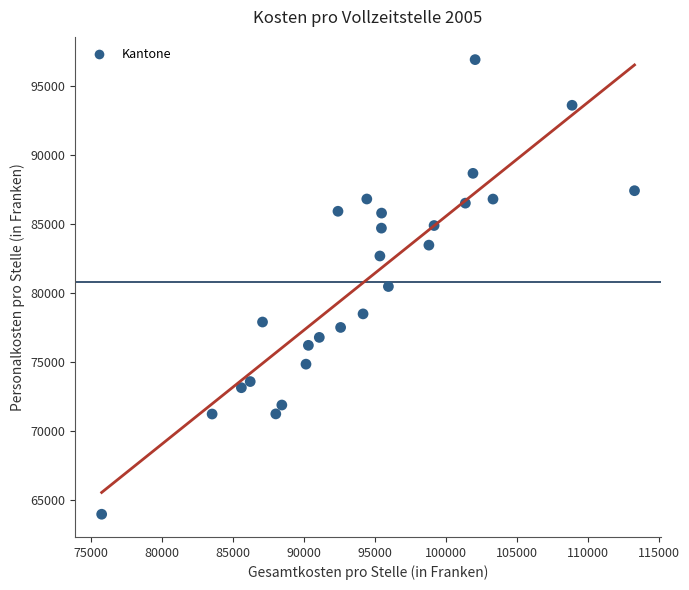

What is the range of Y values (max minus min)?

32966